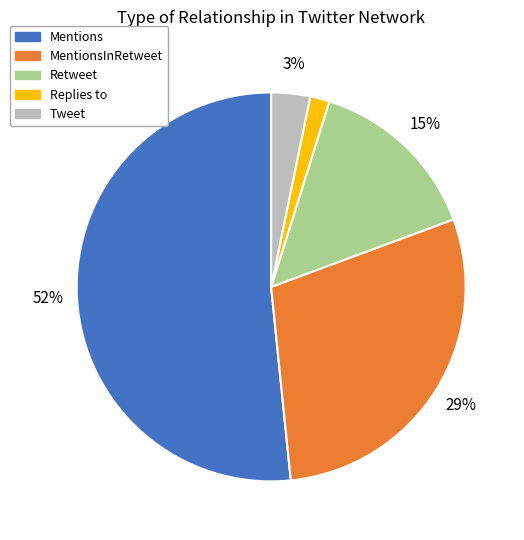

How many segments does this pie chart have?

5